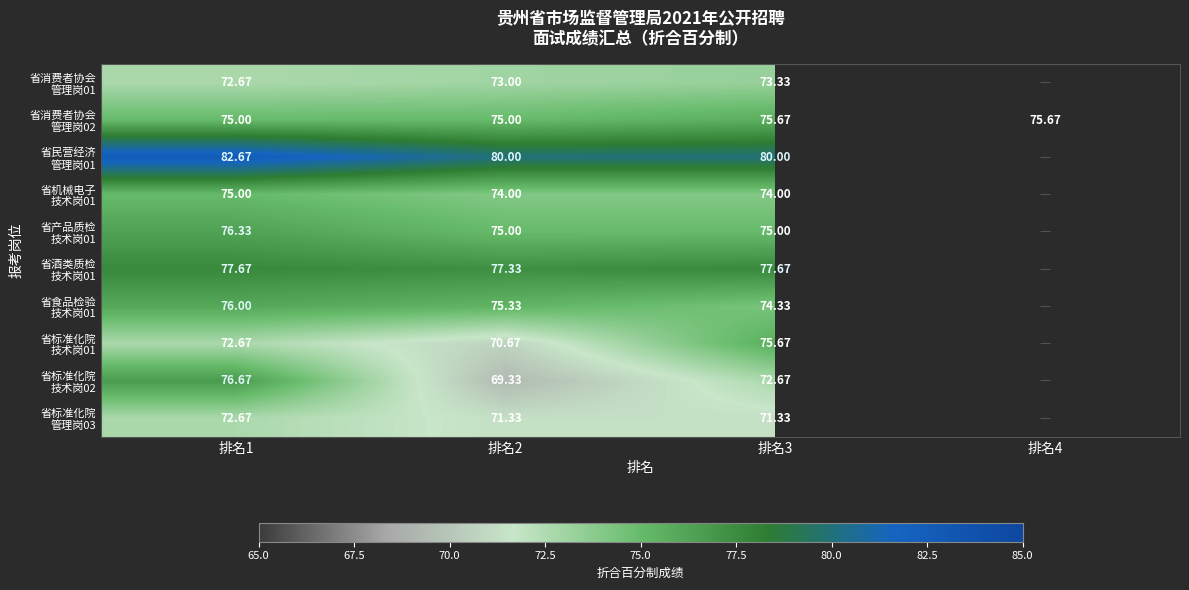

What is the difference between the 省标准化院 技术岗02 values at 排名1 and 排名3?

4.0